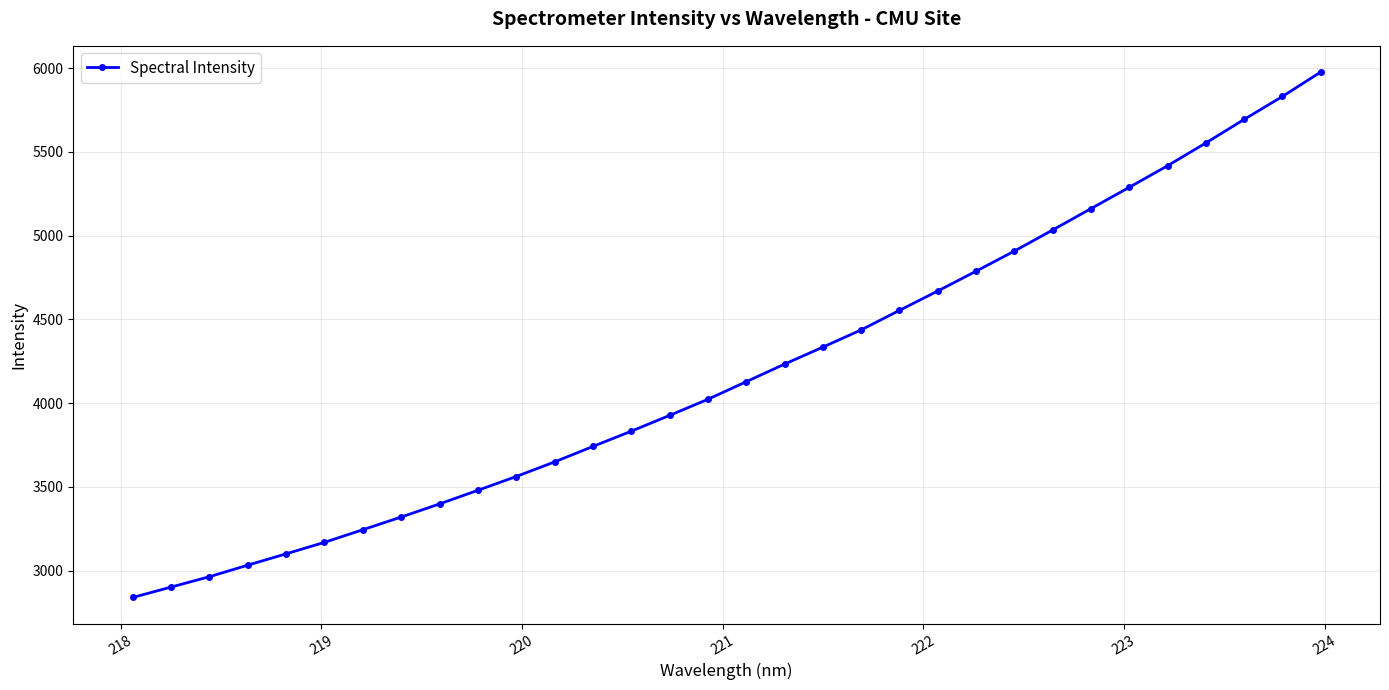

What is the value of the 20th point from the left?

4436.6